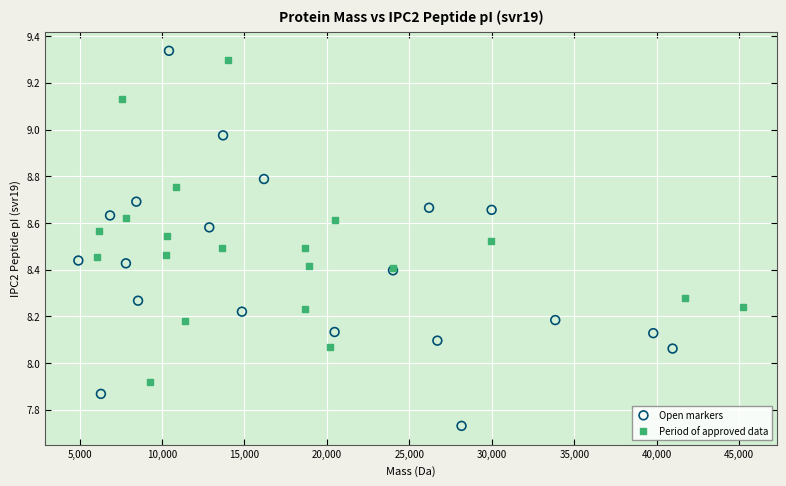

Which series contains the lowest Y value?

Open markers